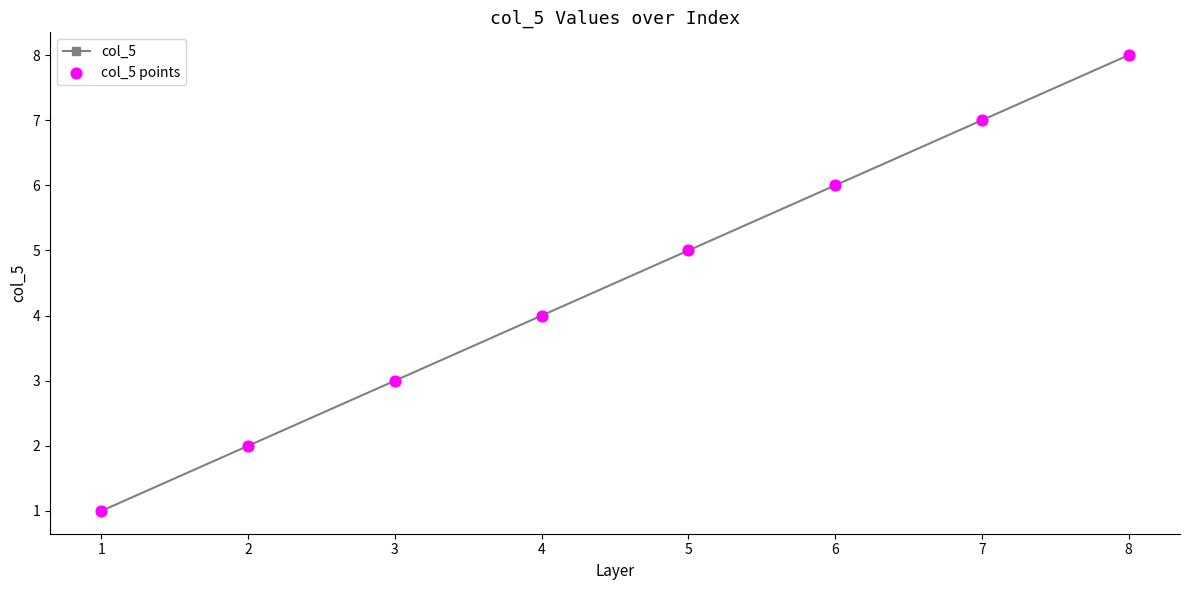

Rank the categories by value from lowest to highest.

1, 2, 3, 4, 5, 6, 7, 8